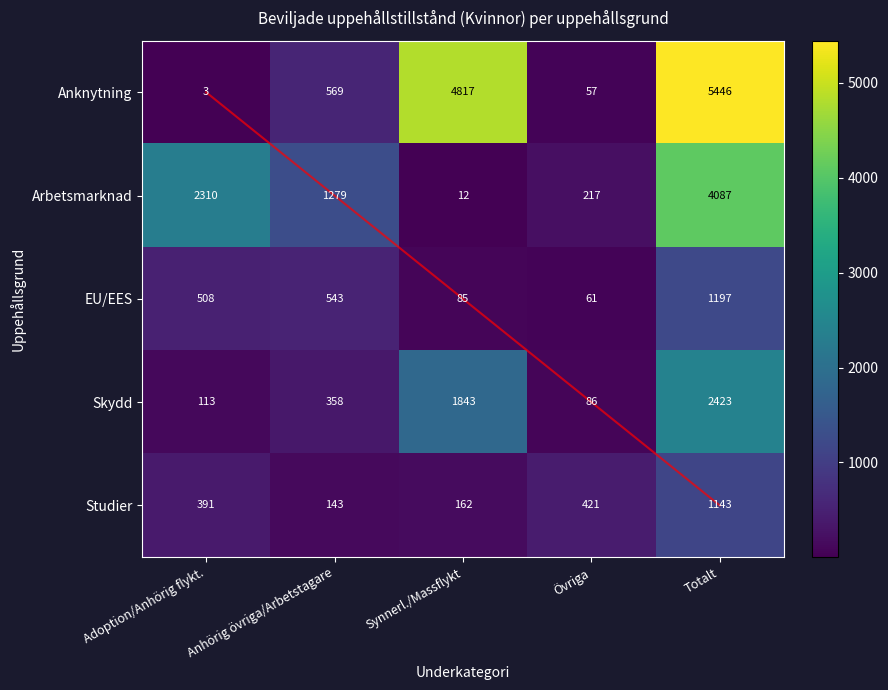

What is the lowest value of the Arbetsmarknad series?

12